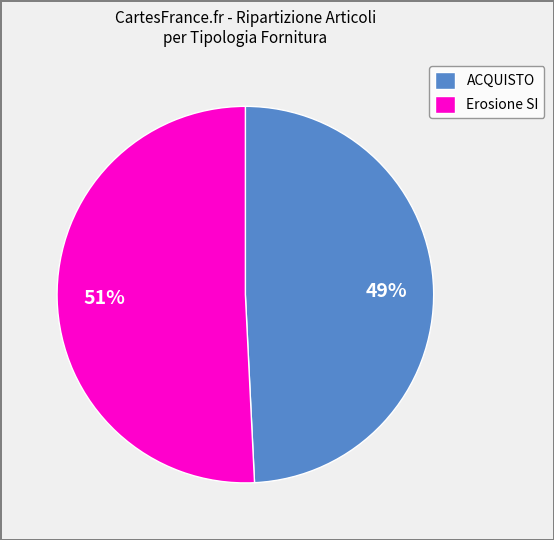

What is the largest slice in the pie chart?

Erosione SI